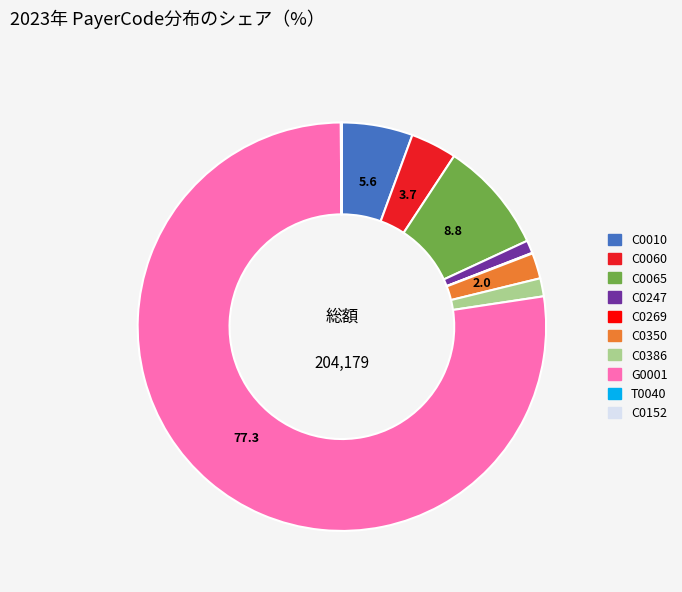

What is the ratio of the value at G0001 to the value at C0386?

54.0